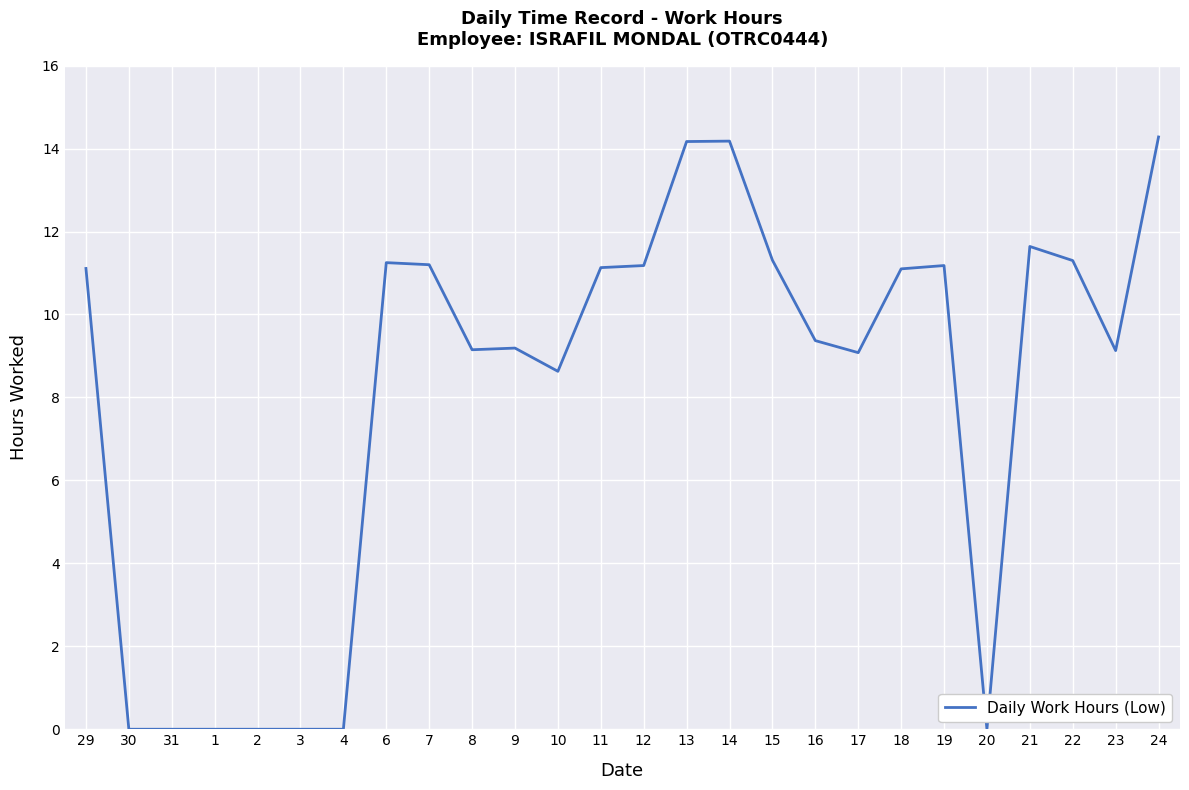

What is the maximum value shown in the chart?

14.3